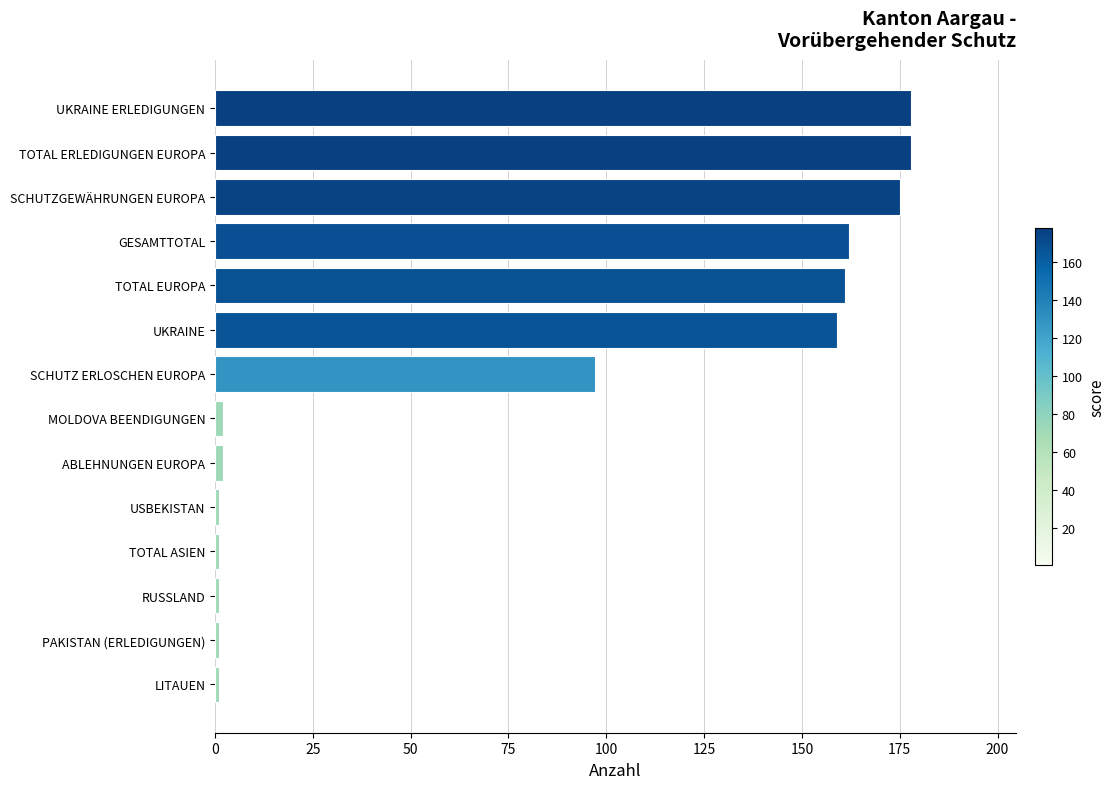

What is the change in value from GESAMTTOTAL to TOTAL ERLEDIGUNGEN EUROPA?

+16